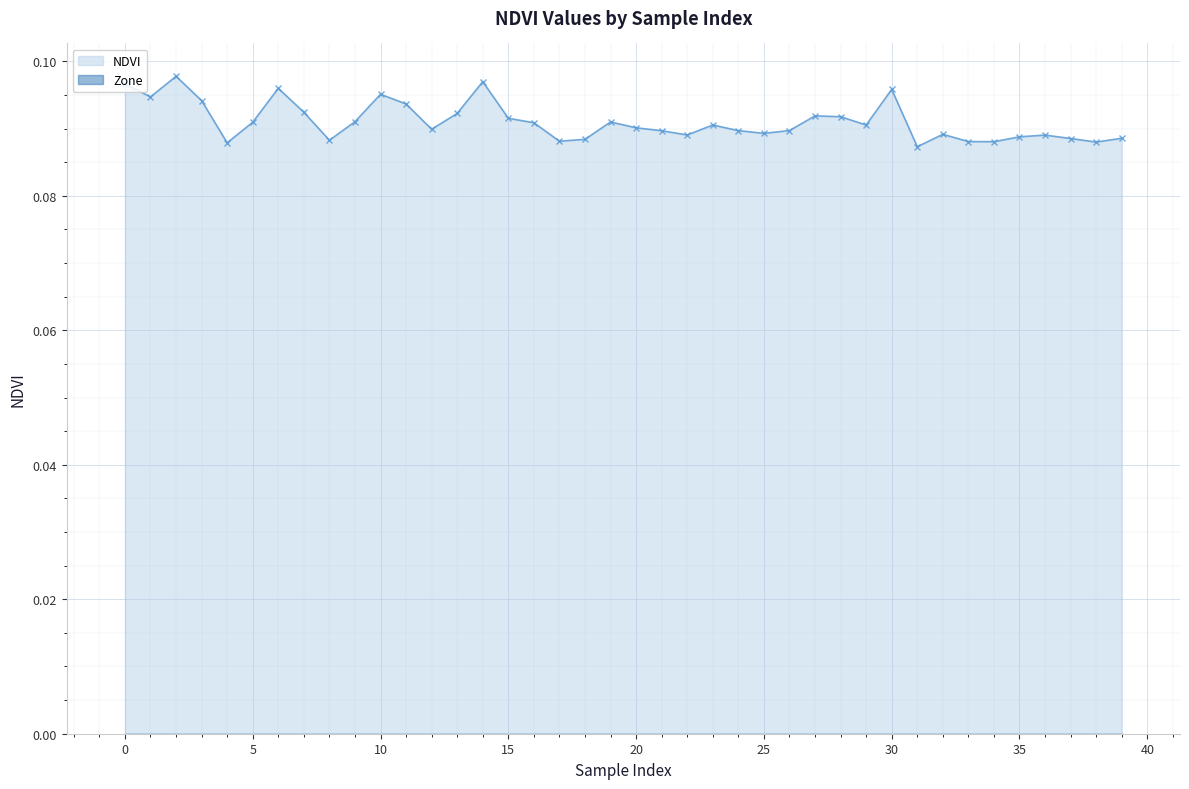

The NDVI series shows 0.0 at 25. True or false?

False